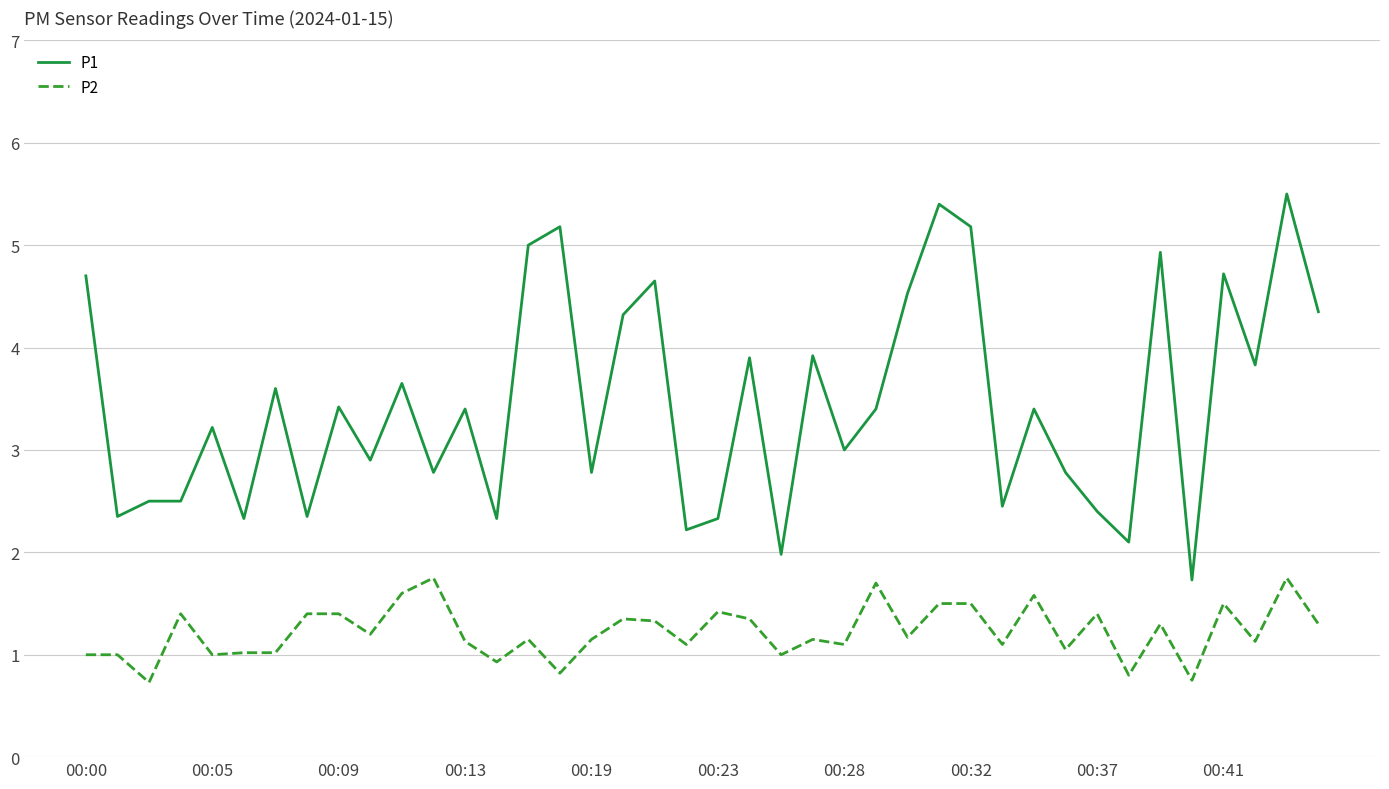

Count the number of categories in the chart.

40